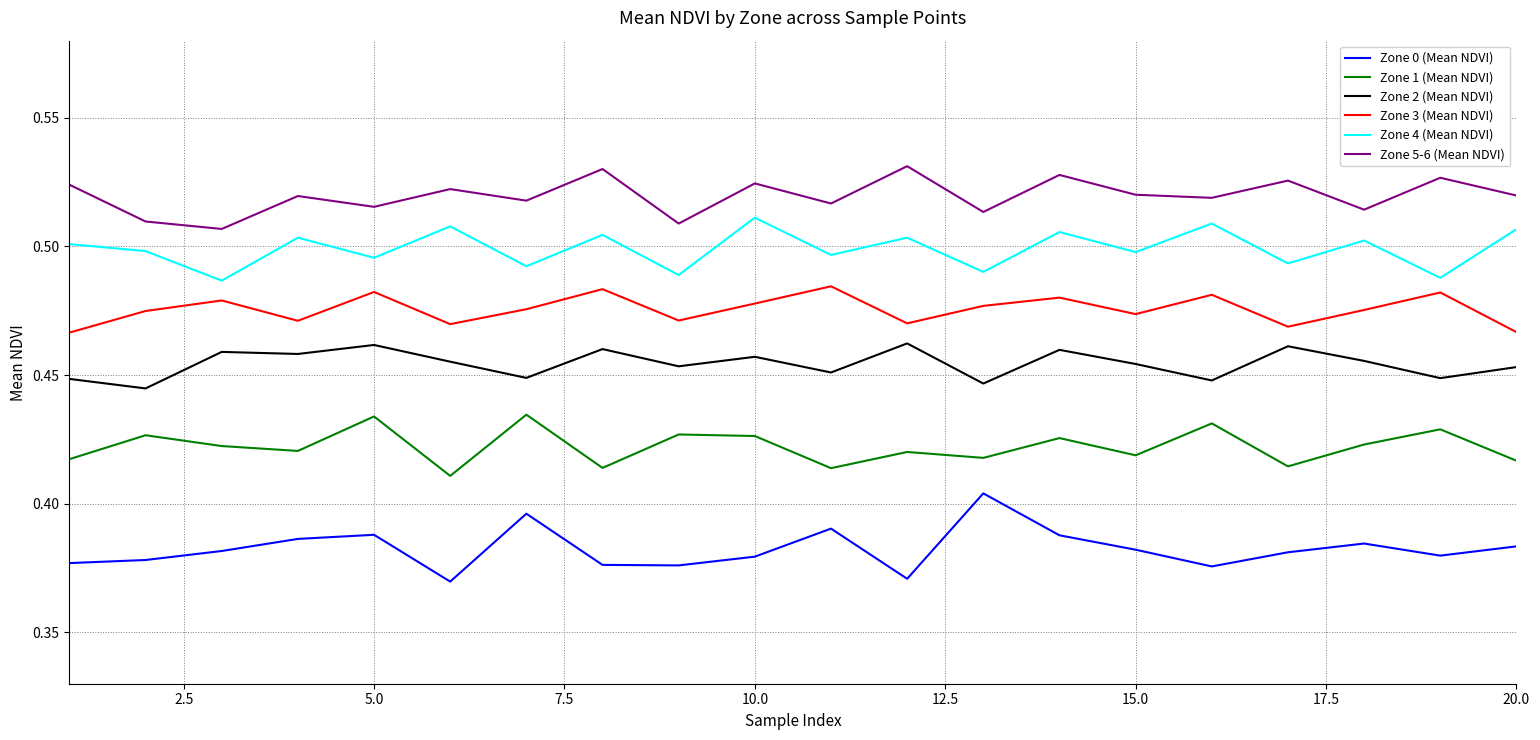

List the series in order of their peak value, lowest first.

Zone 0 (Mean NDVI), Zone 1 (Mean NDVI), Zone 2 (Mean NDVI), Zone 3 (Mean NDVI), Zone 4 (Mean NDVI), Zone 5-6 (Mean NDVI)